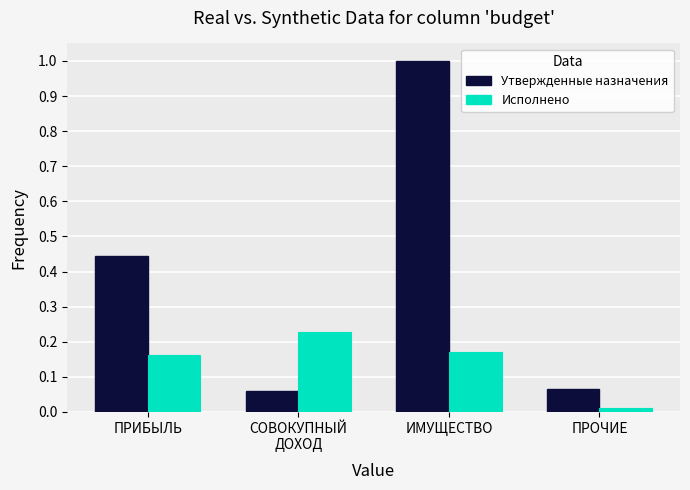

What is the label of the 3rd bar from the left?

ИМУЩЕСТВО